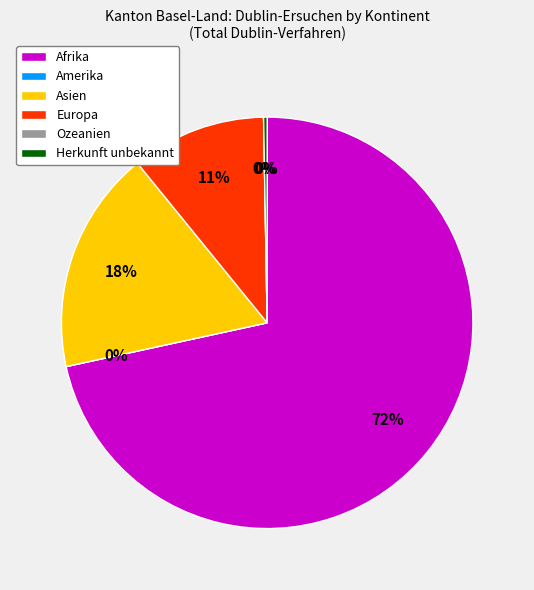

What percentage is NOT represented by Asien?

82.5%